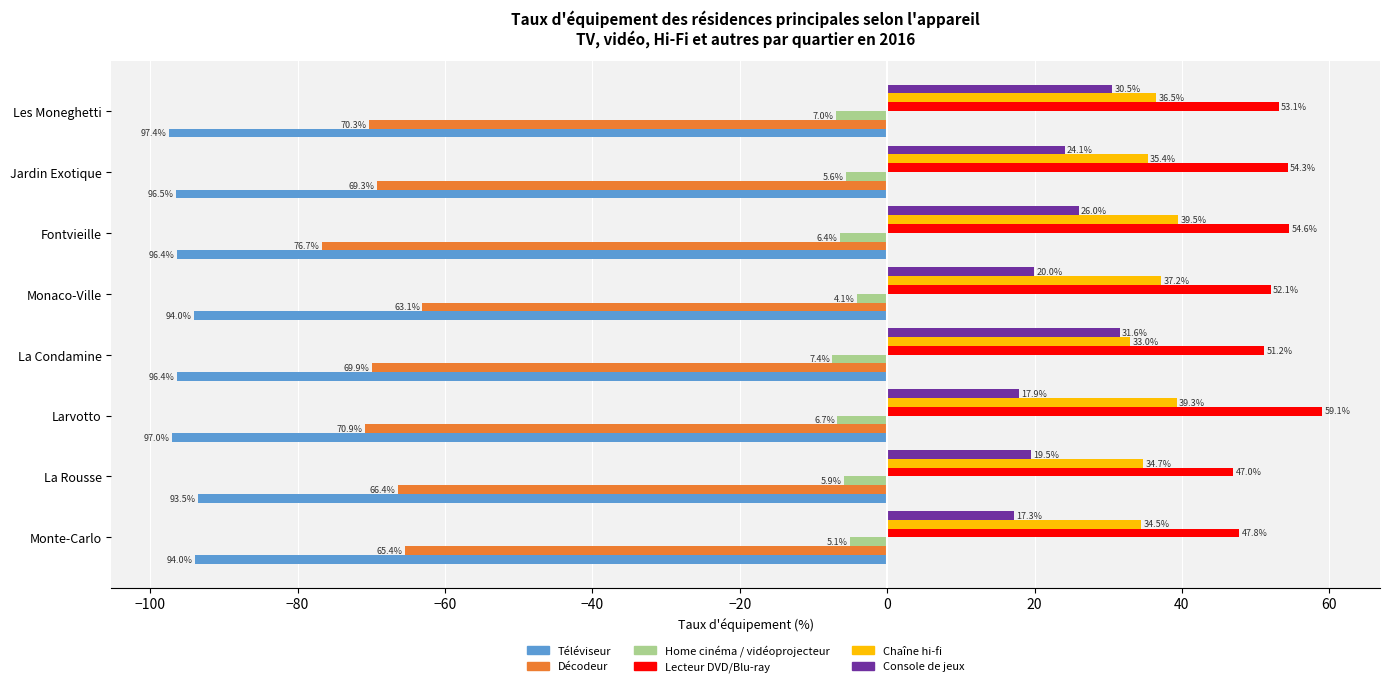

Between Larvotto and Jardin Exotique, which series saw the biggest shift?

Console de jeux